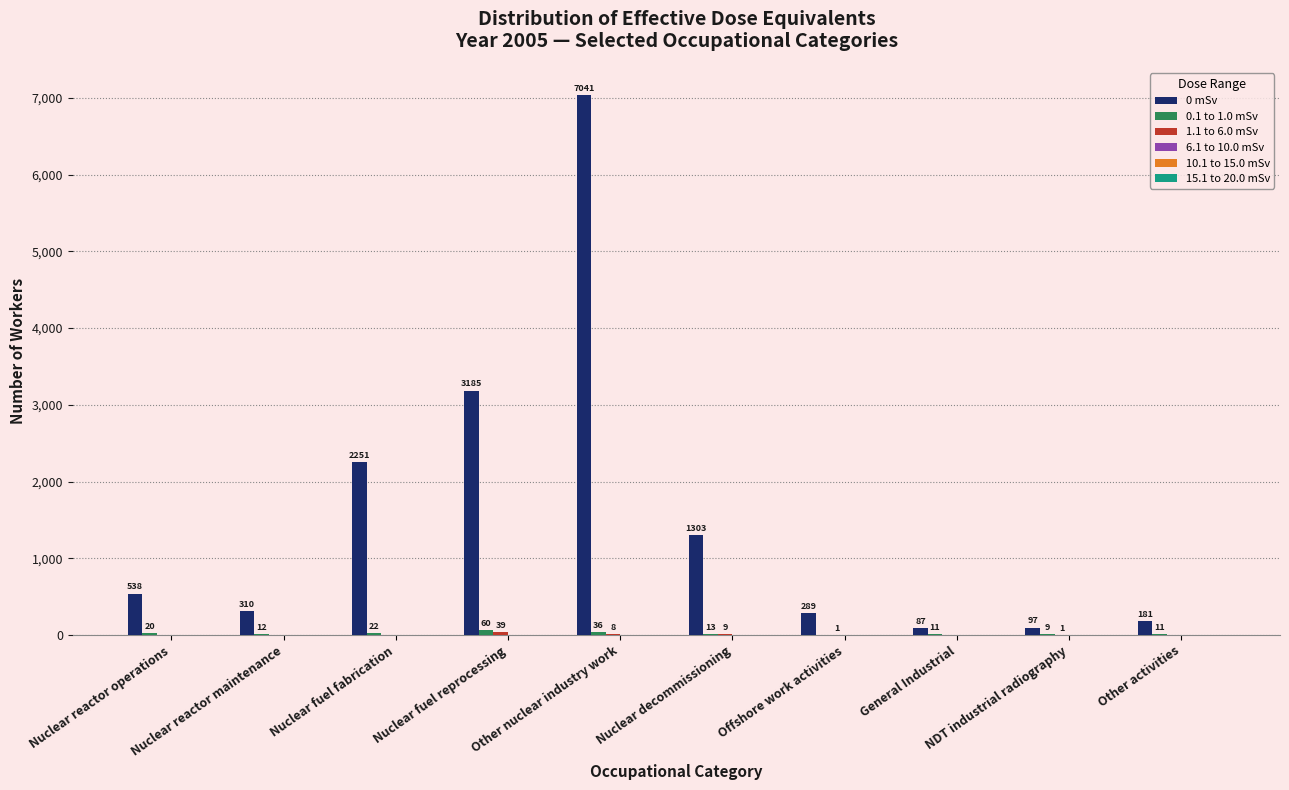

The value of 0 mSv at Other nuclear industry work is 7041. True or false?

True